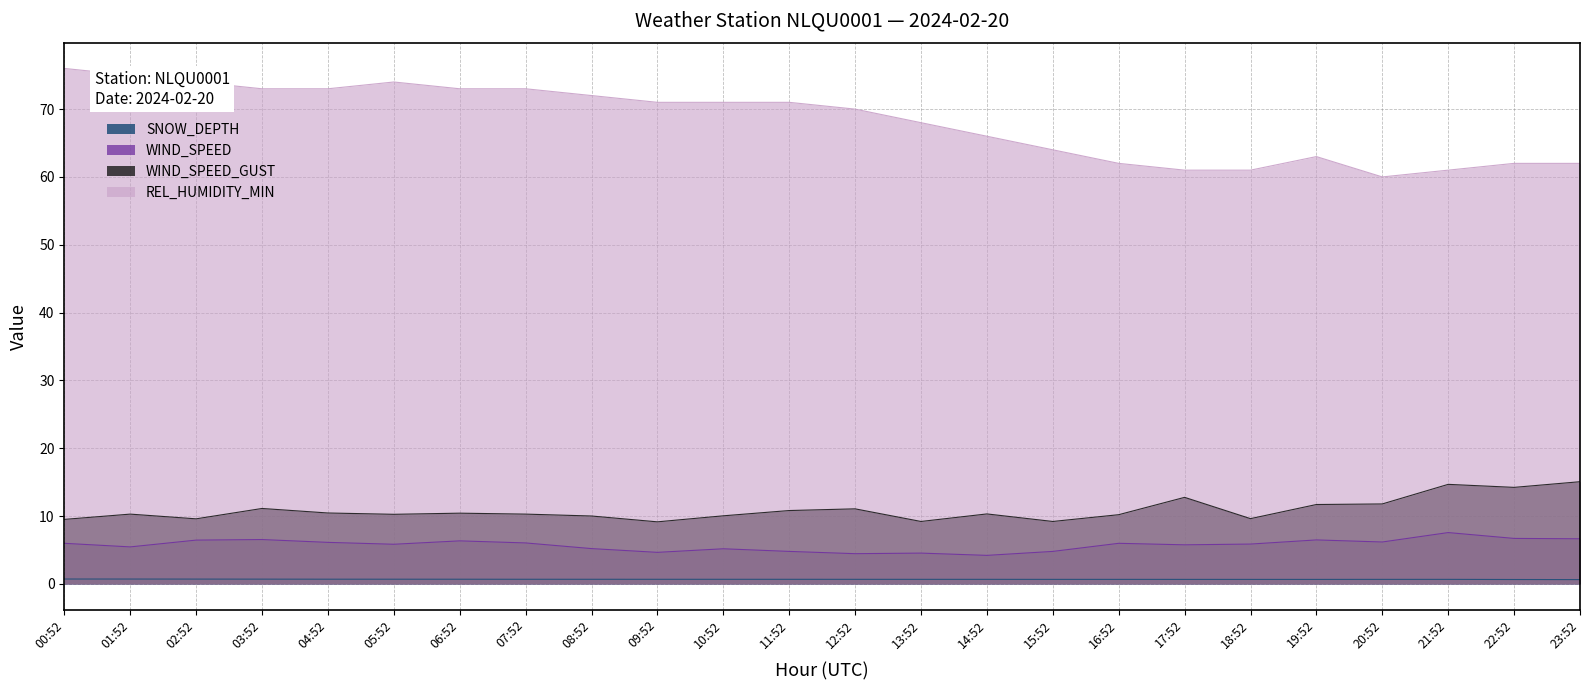

True or false: SNOW_DEPTH and REL_HUMIDITY_MIN cross at least once.

False